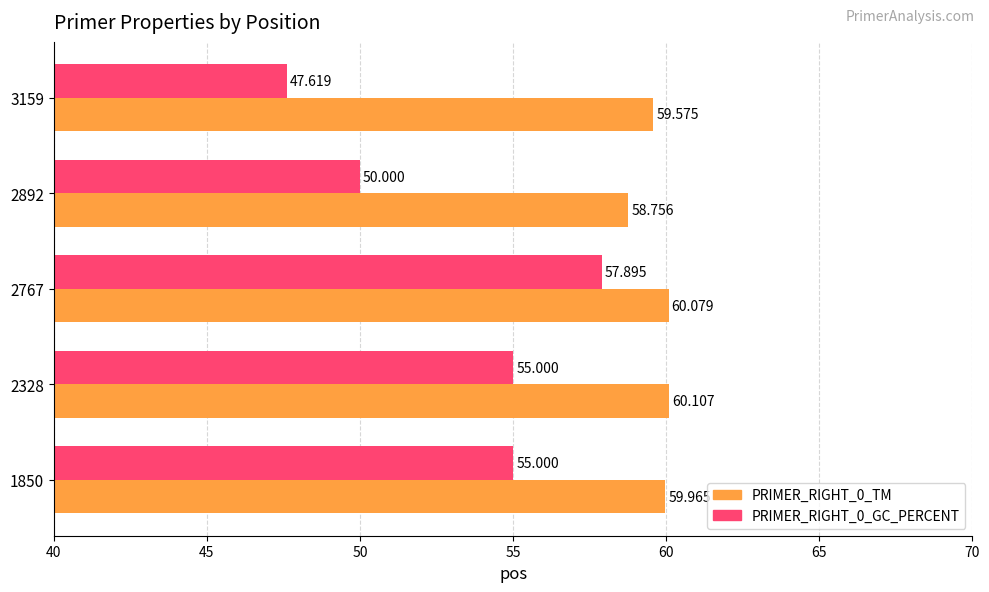

Is the value of PRIMER_RIGHT_0_GC_PERCENT at 2892 greater than the value of PRIMER_RIGHT_0_TM at 2328?

No